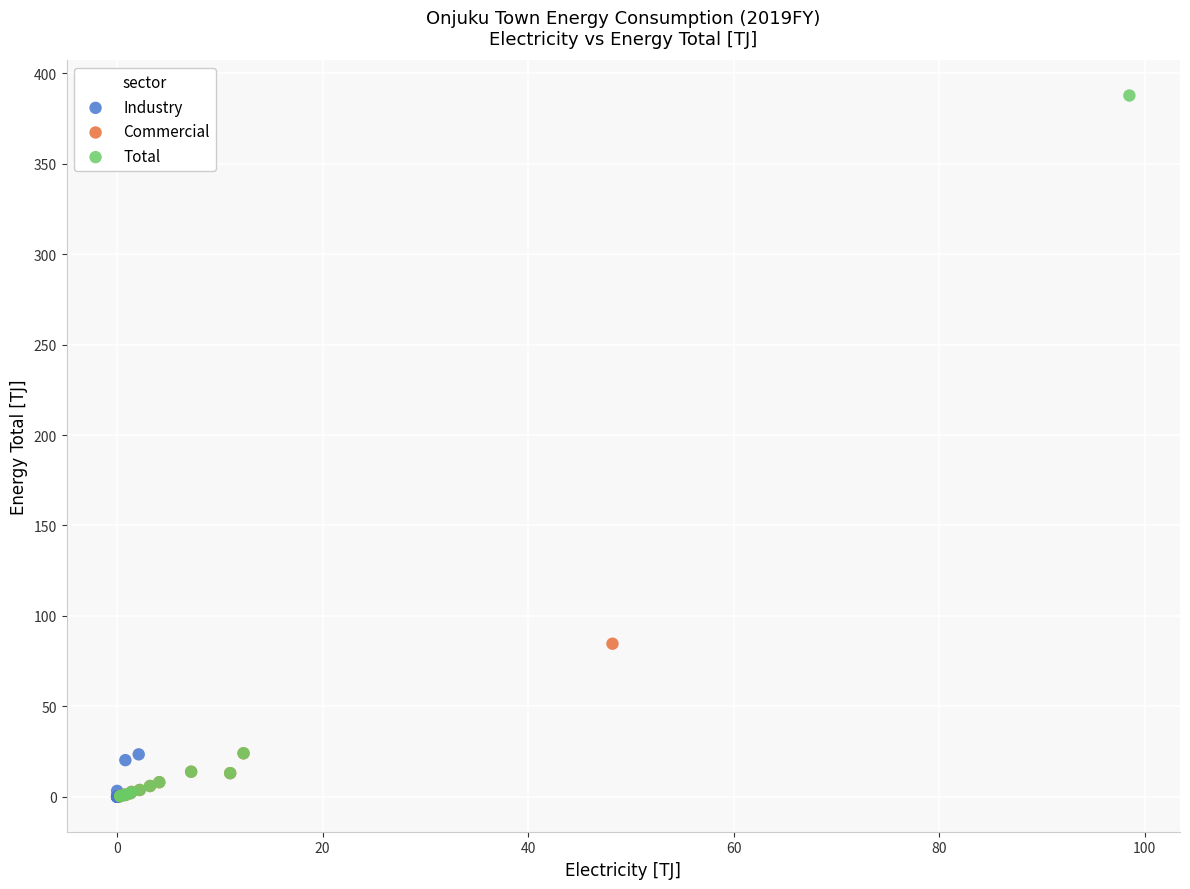

Which series contains the highest Y value?

Total